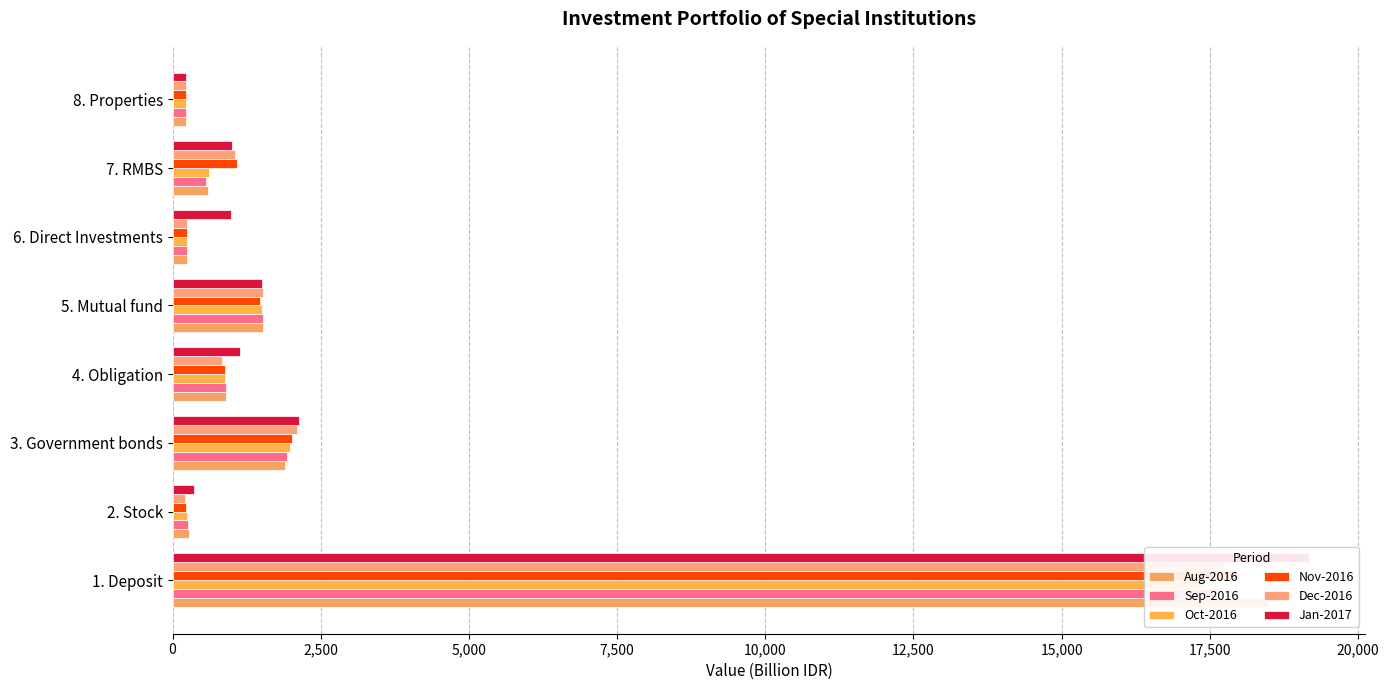

Rank the series by their maximum value, from highest to lowest.

Jan-2017, Aug-2016, Nov-2016, Dec-2016, Sep-2016, Oct-2016